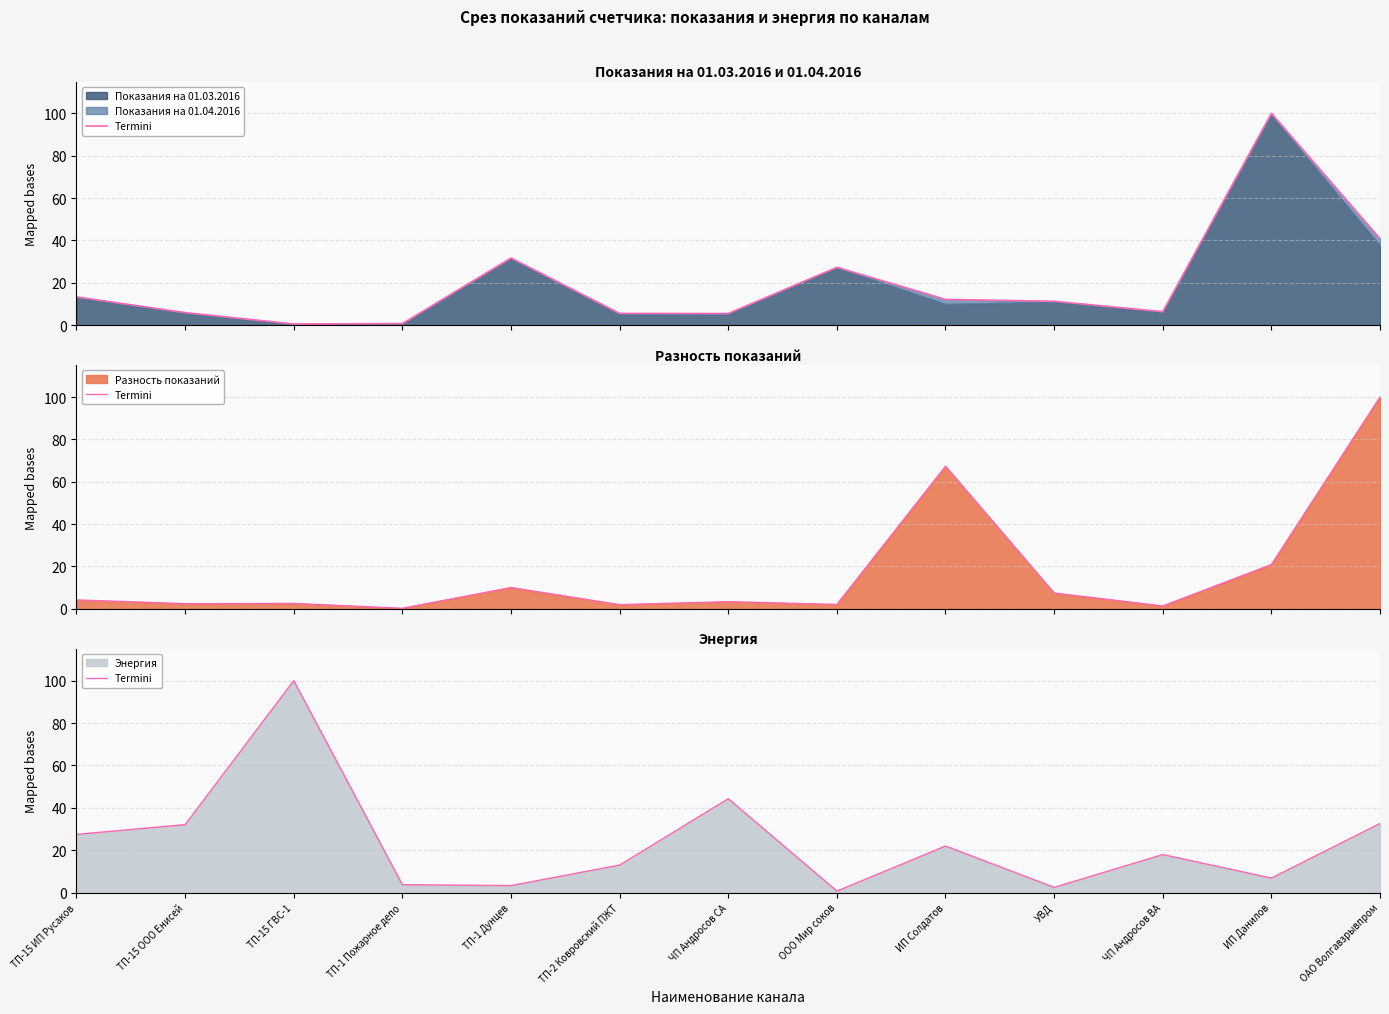

What is the difference between the second highest and minimum values?

43.6